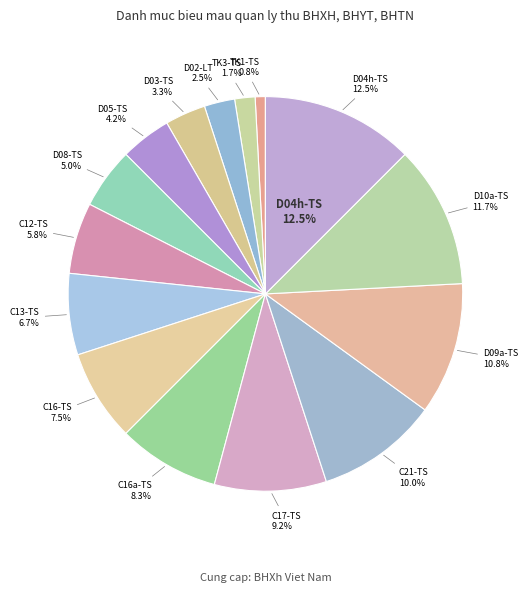

The D08-TS slice represents 1% of the pie. True or false?

False